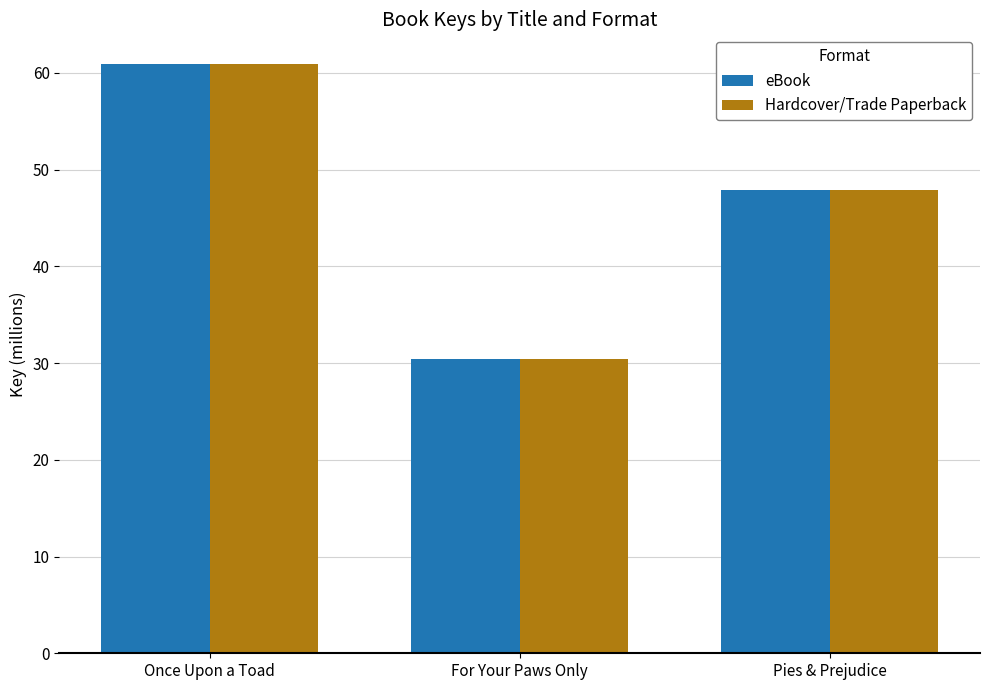

Where is Hardcover/Trade Paperback nearest to the value 45?

Pies & Prejudice